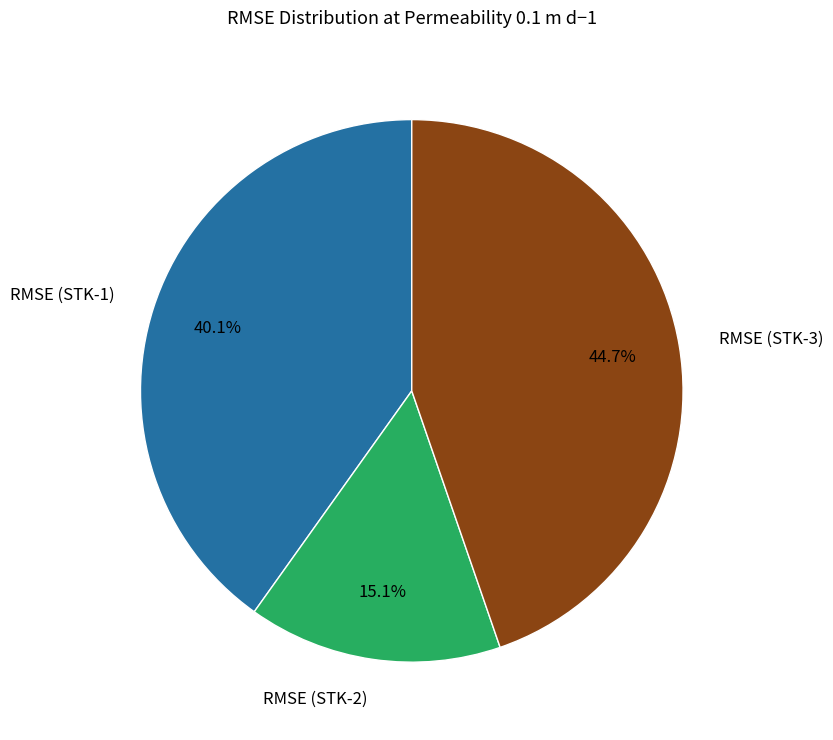

True or false: RMSE (STK-1) accounts for 32% of the total.

False